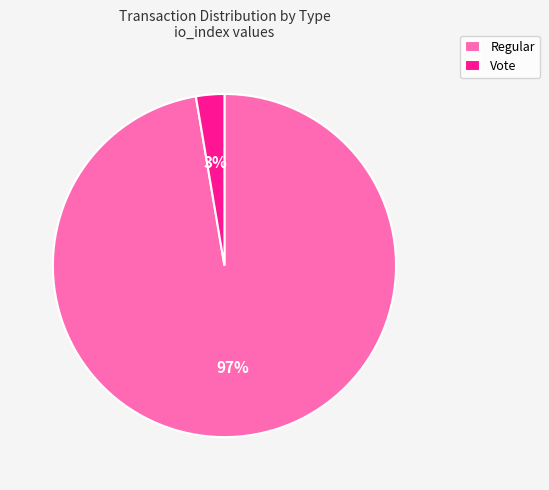

What is the smallest slice in the pie chart?

Vote